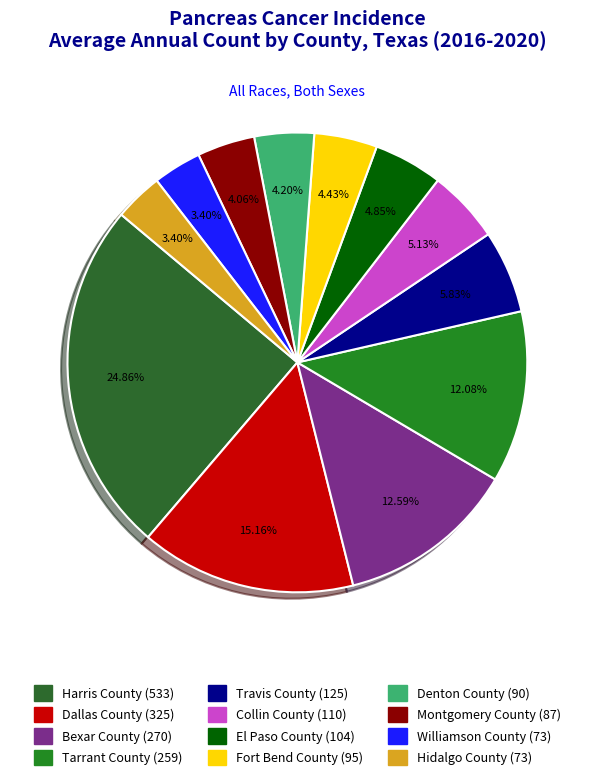

Approximately how many times larger is the value at Collin County compared to Travis County?

0.9